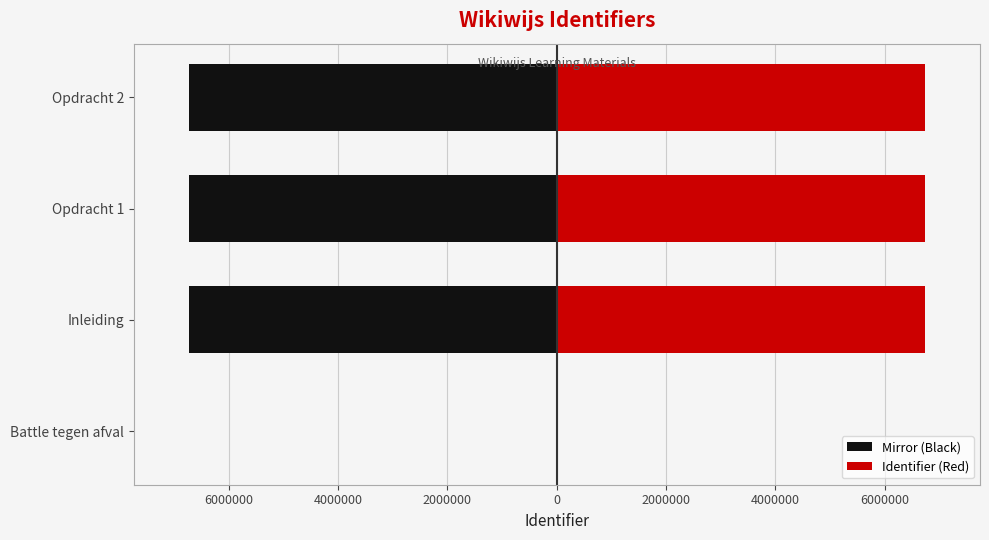

Is the value of Identifier (Red) at Inleiding greater than the value of Mirror (Black) at Inleiding?

Yes